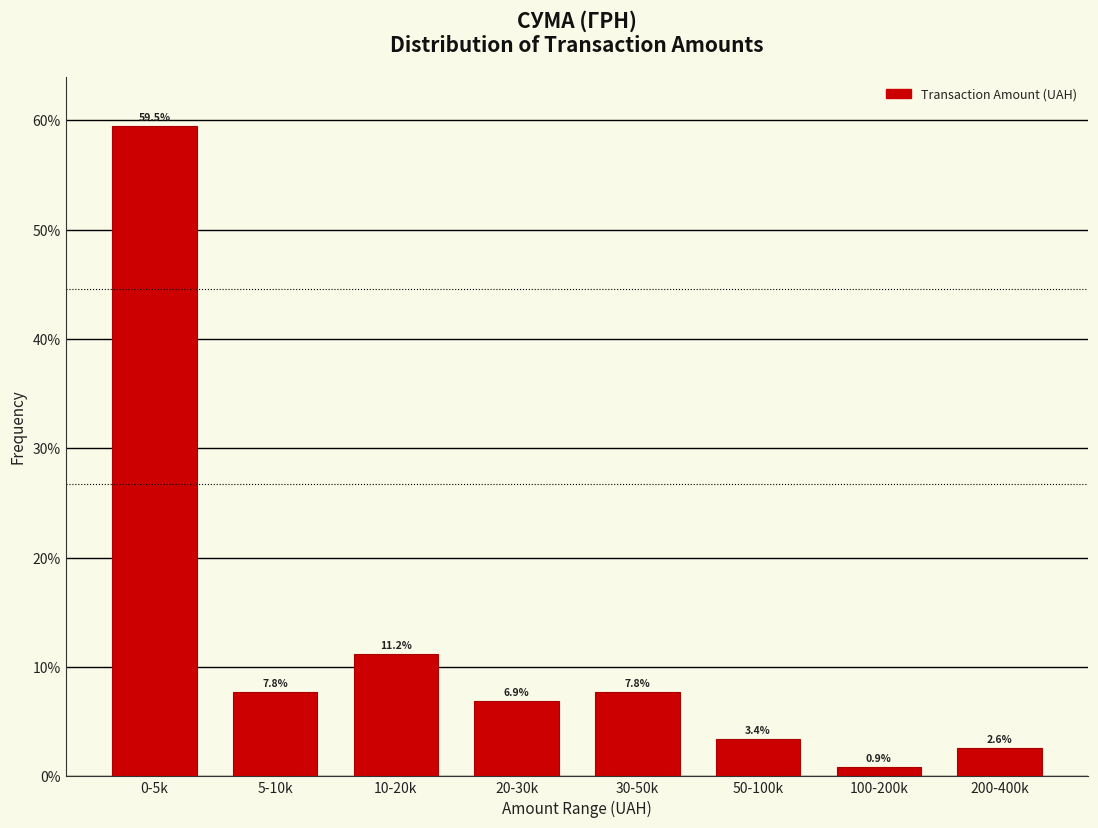

Reading left to right, extract all data points from this chart.

59.5	7.8	11.2	6.9	7.8	3.4	0.9	2.6